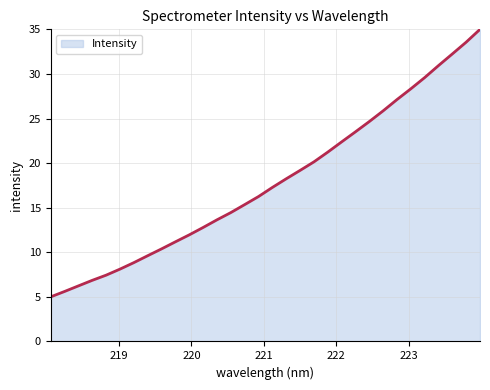

What is the minimum value shown in the chart?

5.0